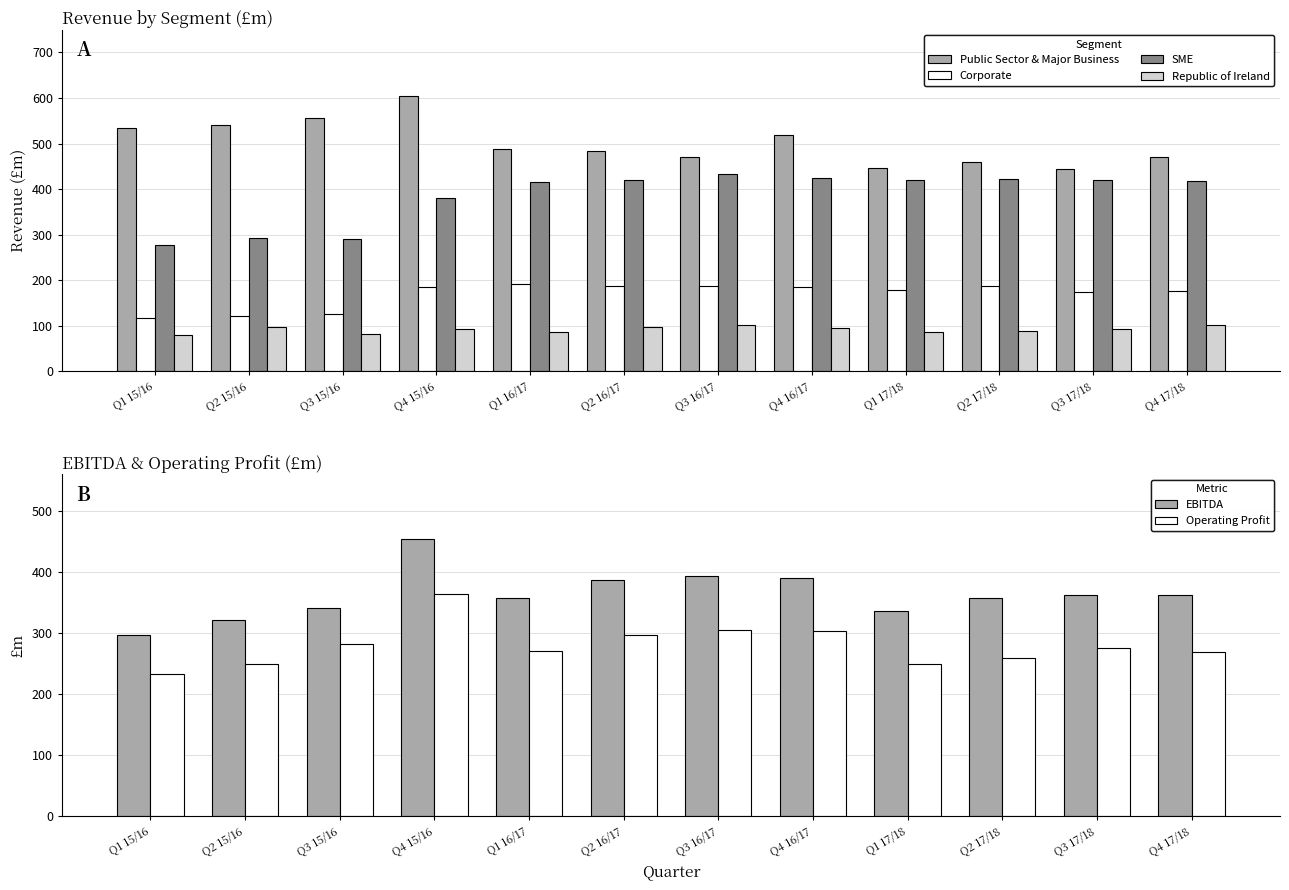

Which series has the largest range (max minus min)?

Public Sector & Major Business